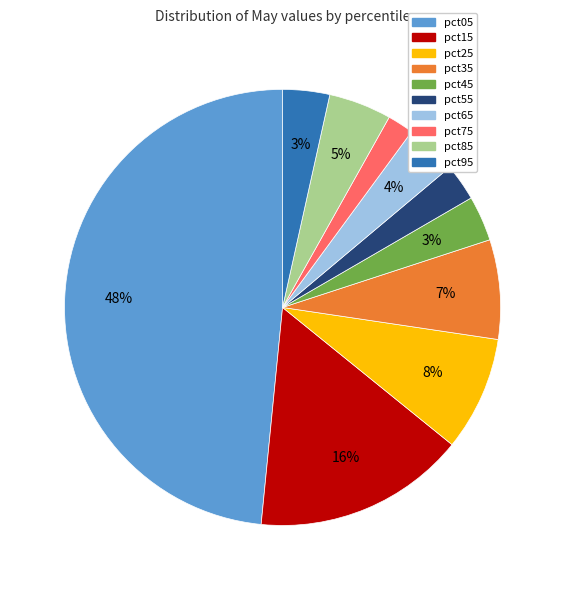

Between pct15 and pct35, which is larger?

pct15